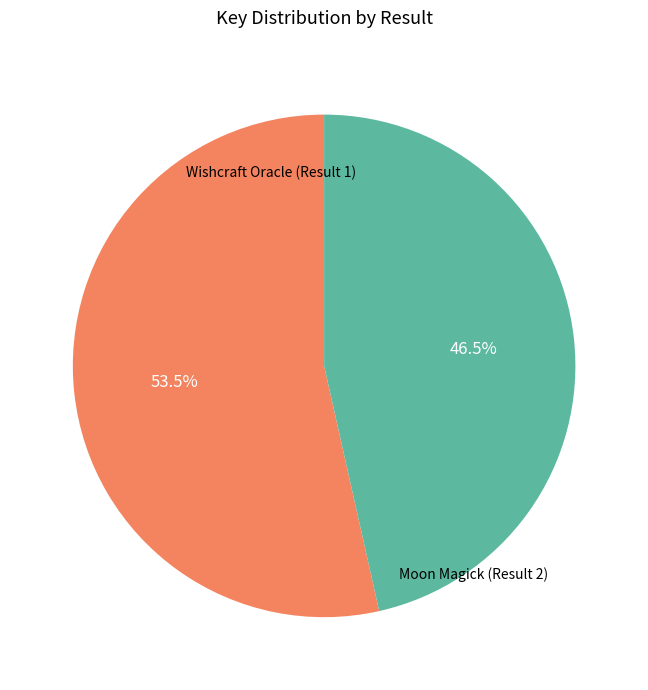

Is there a majority slice in this chart?

Yes